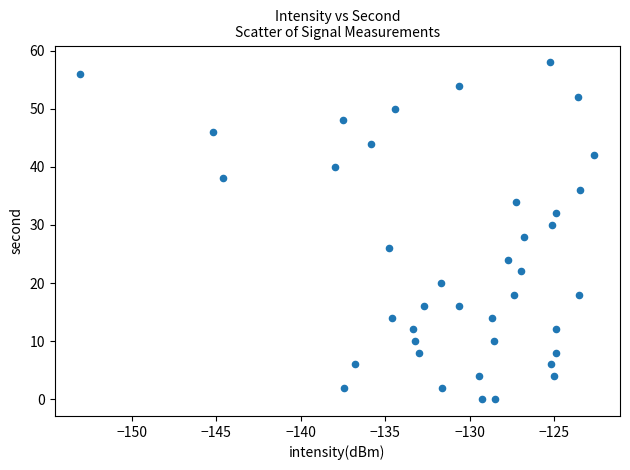

What is the range of Y values (max minus min)?

58